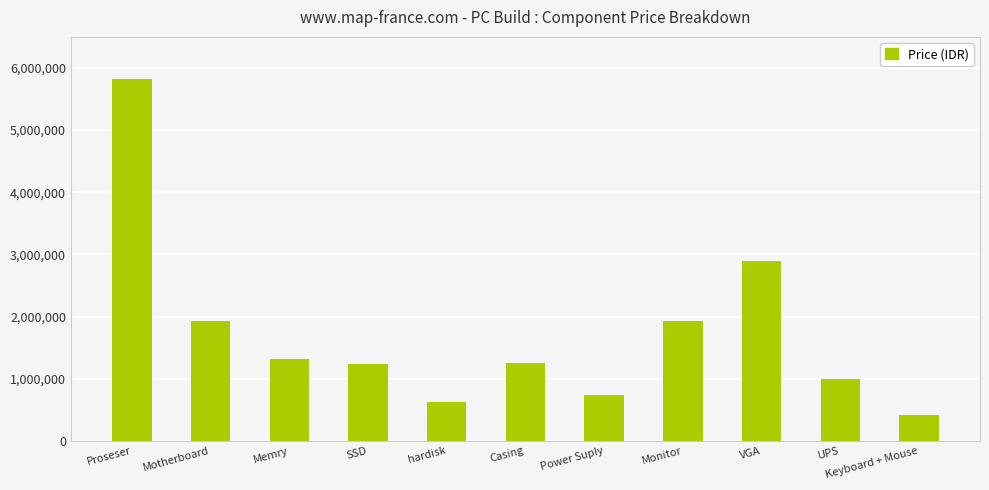

Are the bars horizontal?

No